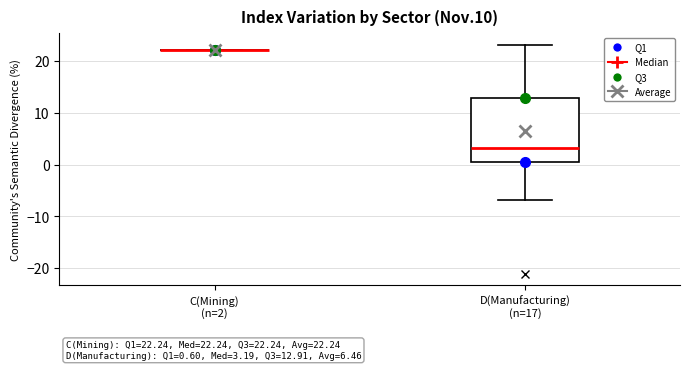

Comparing the boxes themselves (not the whiskers), which one is the tallest?

D(Manufacturing) (n=17)